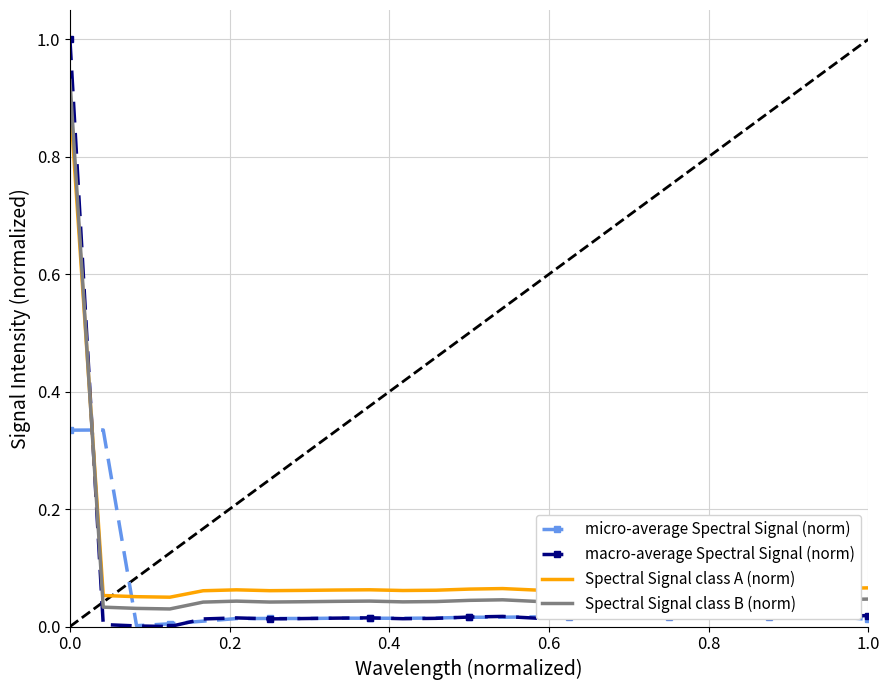

Which series has the widest spread of values?

macro-average Spectral Signal (norm)